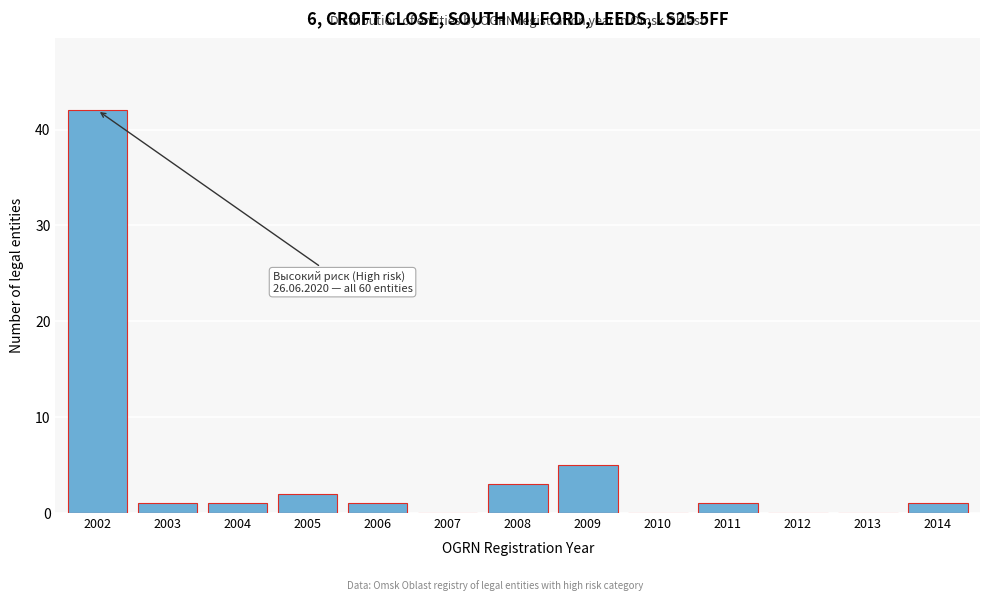

Reading left to right, extract all data points from this chart.

2002=42	2003=1	2004=1	2005=2	2006=1	2007=0	2008=3	2009=5	2010=0	2011=1	2012=0	2013=0	2014=1